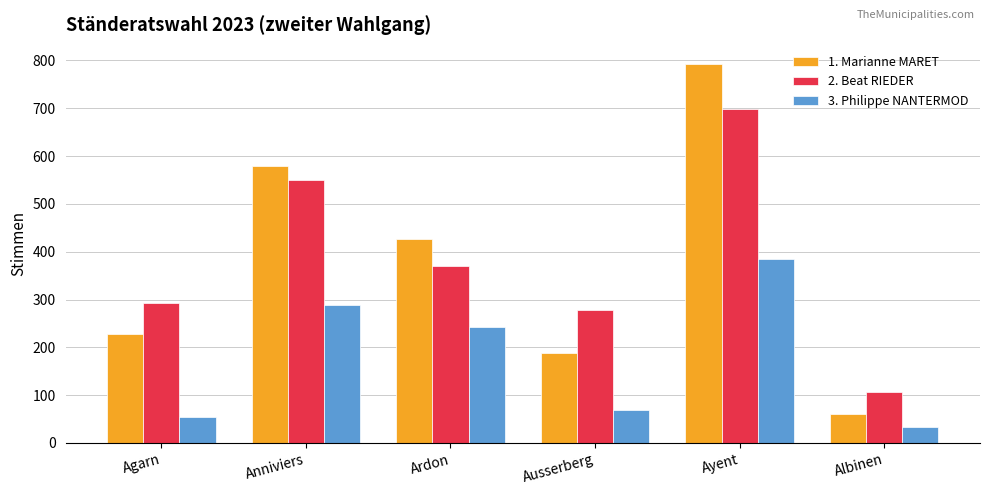

The 1. Marianne MARET series shows 580 at Anniviers. True or false?

True